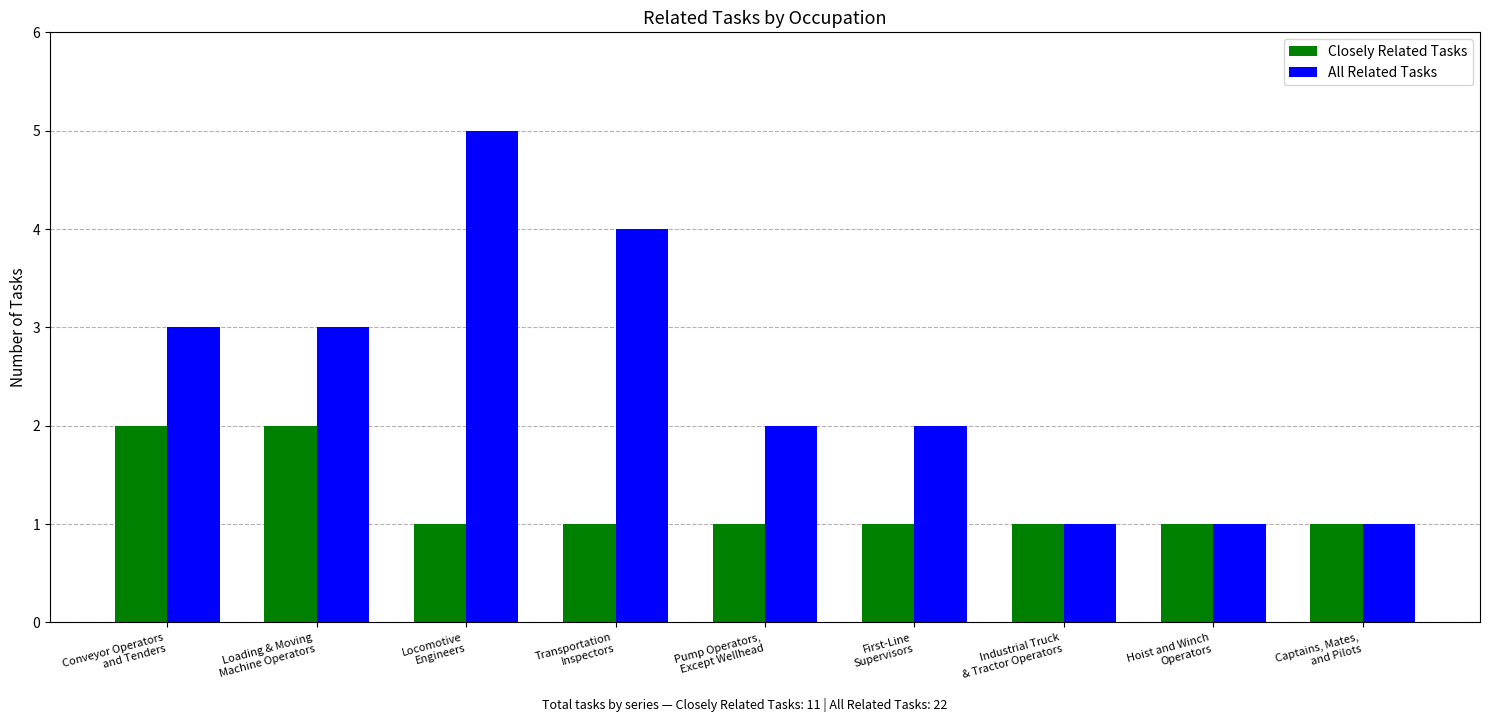

List the series in order of their overall mean, lowest first.

Closely Related Tasks, All Related Tasks